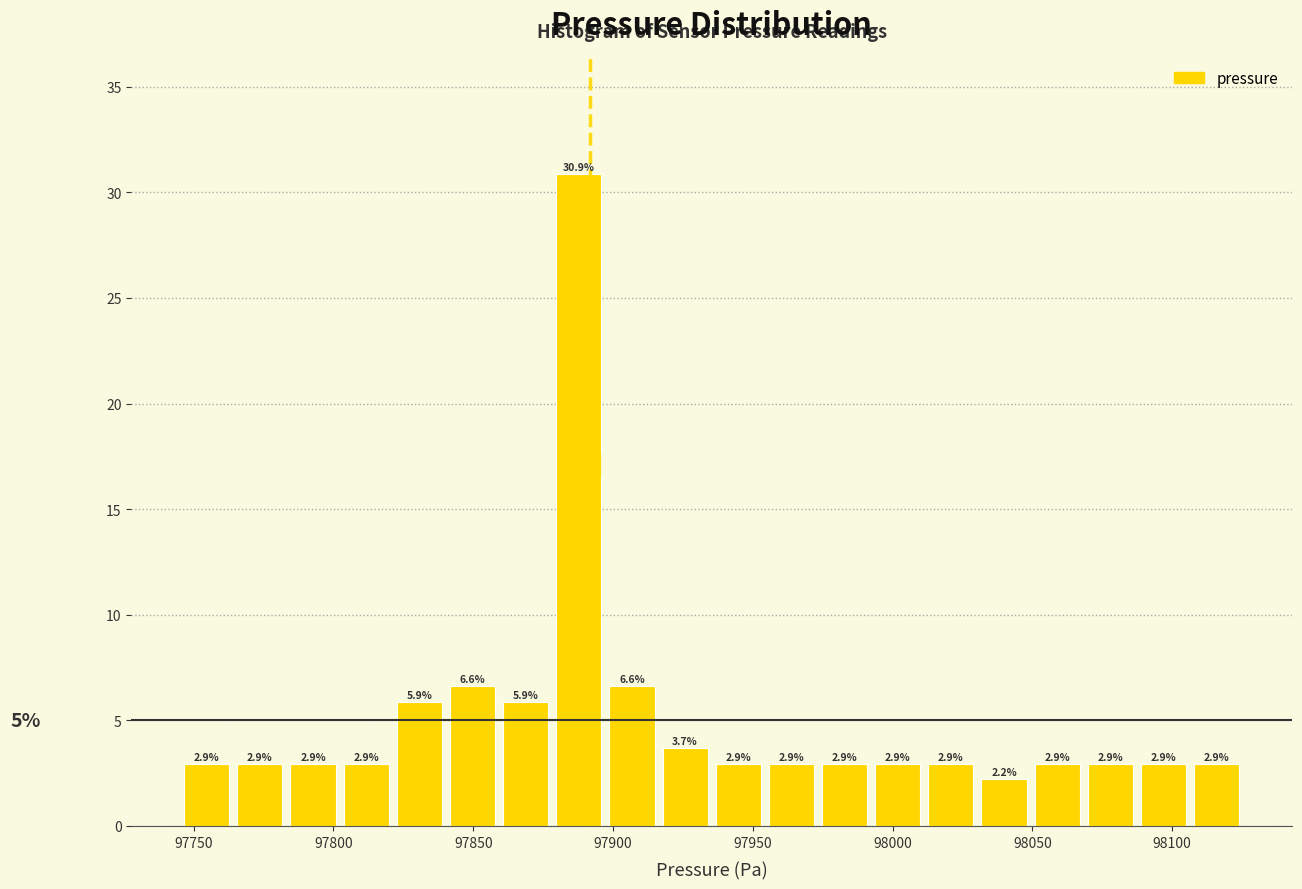

Around what value on the x-axis is the tallest bar? Give the approximate position of its centre, as read against the axis.

97890